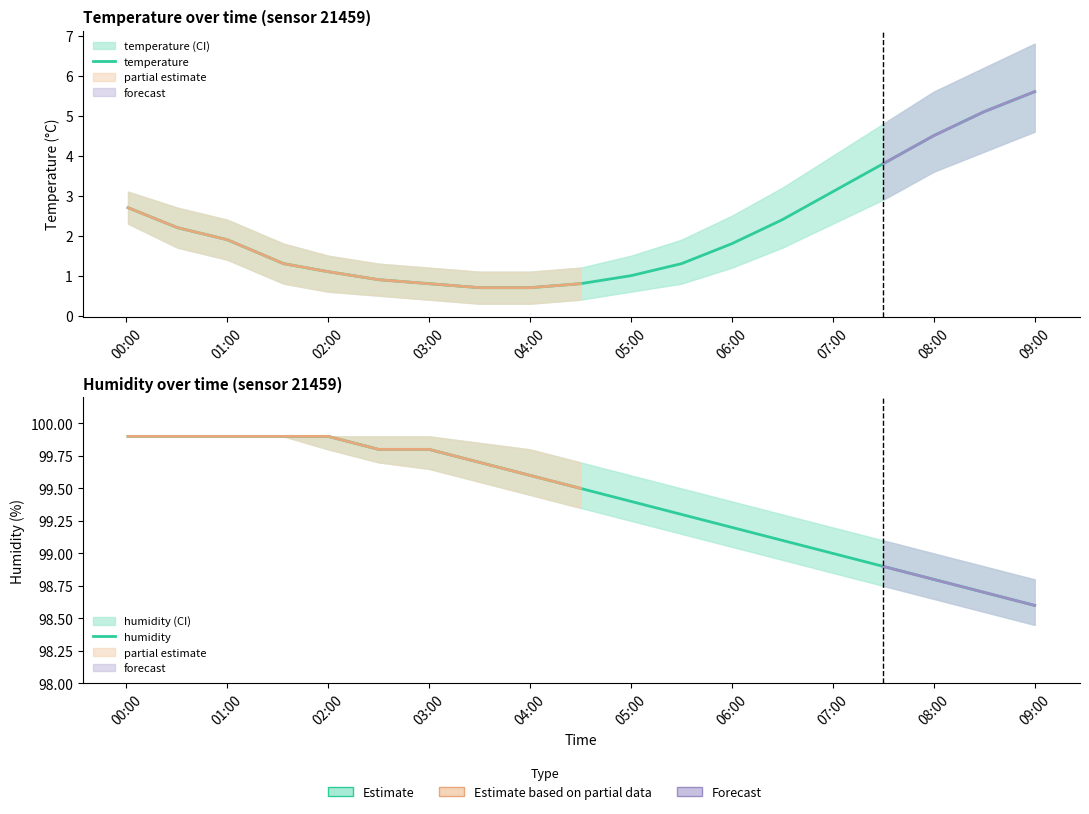

Is the value of temperature at 05:00 greater than the value of humidity at 03:00?

No